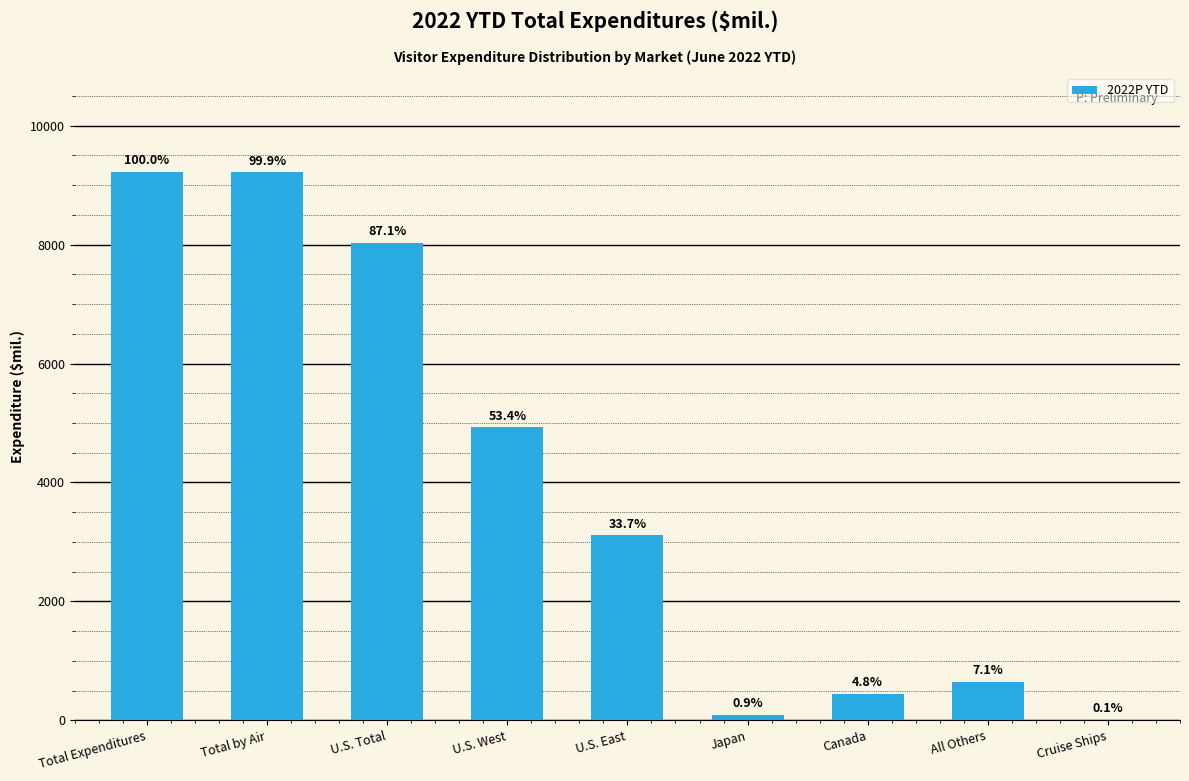

Are the bars horizontal?

No